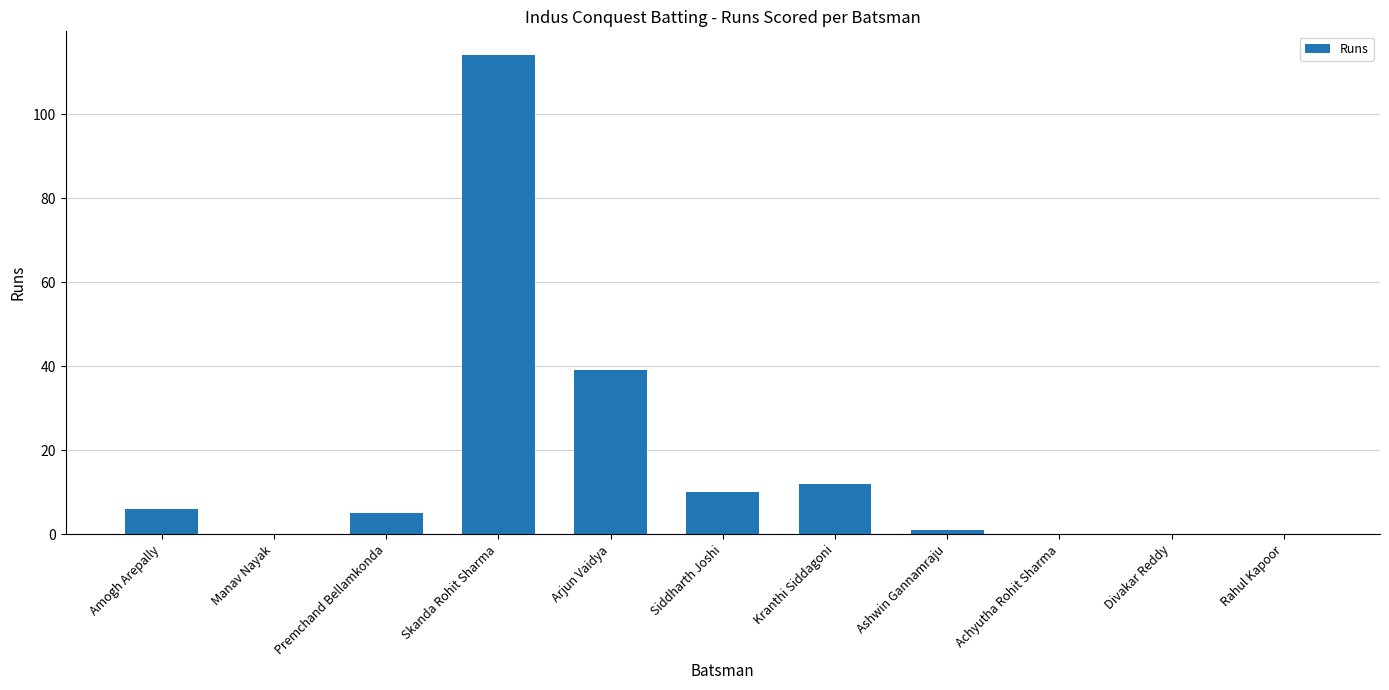

What is the change in value from Amogh Arepally to Achyutha Rohit Sharma?

-6